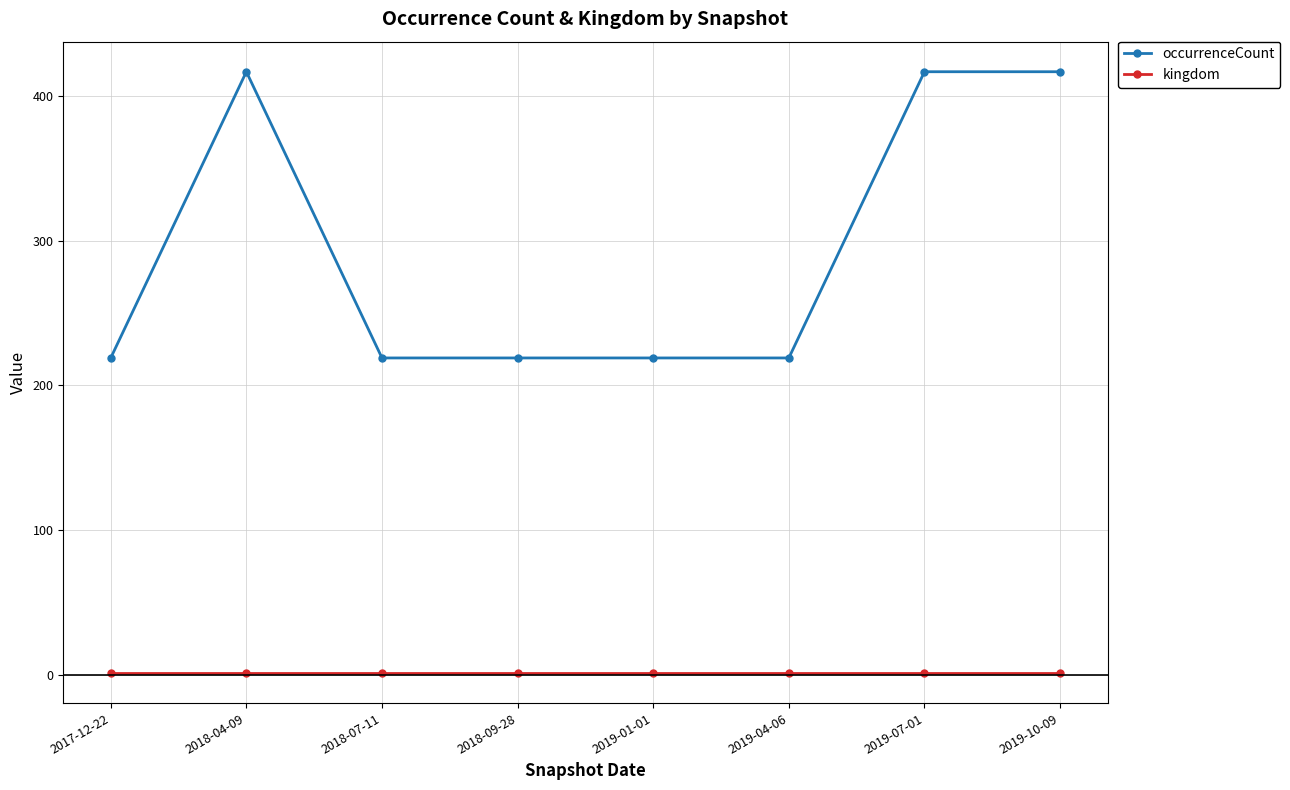

What is the label of the 7th point from the left?

2019-07-01